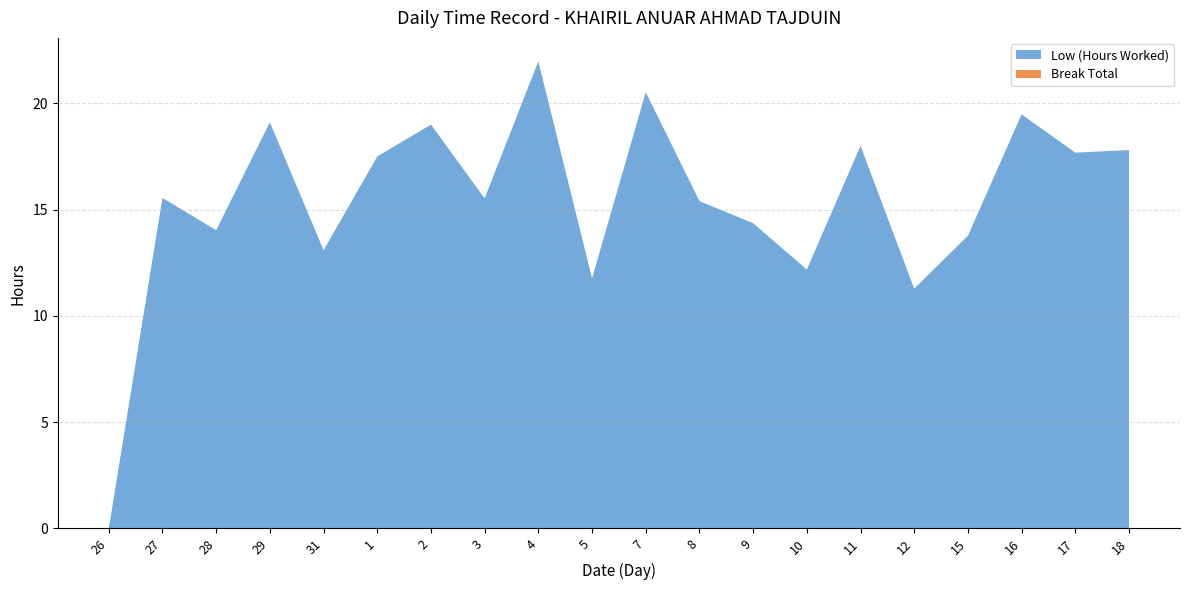

Reading right to left, list all the values displayed in this chart.

Low (Hours Worked): 18=17.8	17=17.7	16=19.5	15=13.8	12=11.3	11=18.0	10=12.2	9=14.4	8=15.4	7=20.5	5=11.8	4=22.0	3=15.5	2=19.0	1=17.5	31=13.1	29=19.1	28=14.0	27=15.6	26=0.0
Break Total: 18=0.0	17=0.0	16=0.0	15=0.0	12=0.0	11=0.0	10=0.0	9=0.0	8=0.0	7=0.0	5=0.0	4=0.0	3=0.0	2=0.0	1=0.0	31=0.0	29=0.0	28=0.0	27=0.0	26=0.0